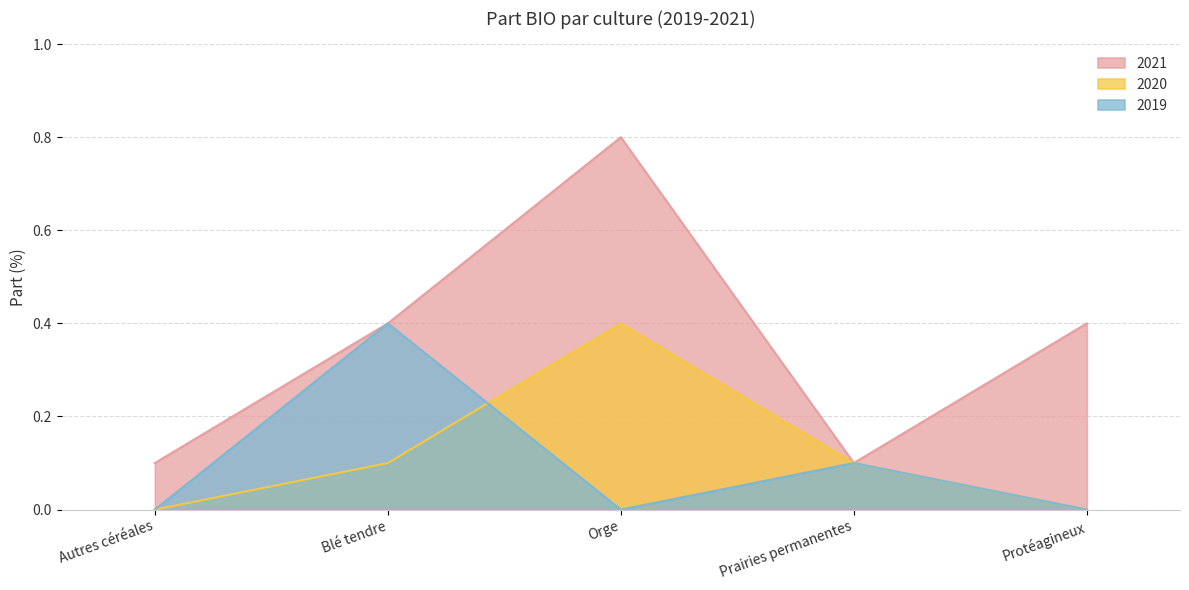

At which category does the chart reach its minimum across all series?

Autres céréales